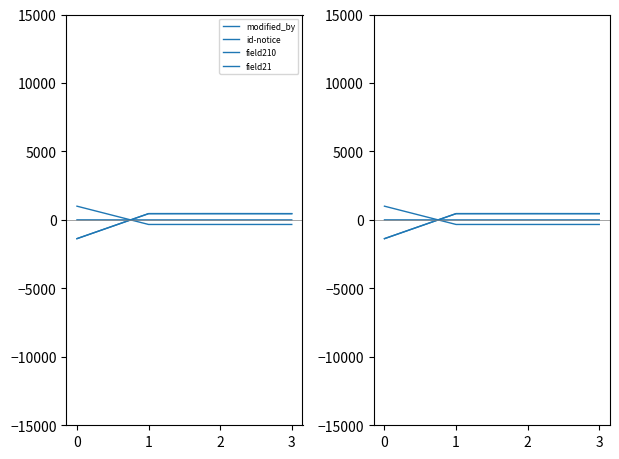

Rank the series by their maximum value, from highest to lowest.

field21, id-notice, field210, modified_by